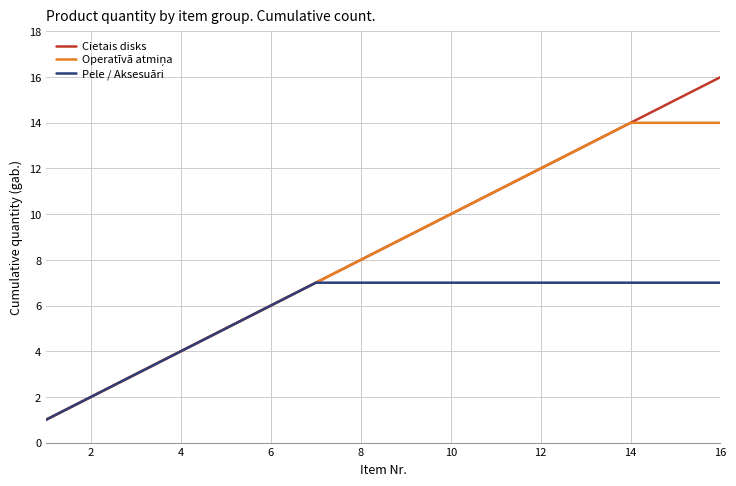

Which series has the largest range (max minus min)?

Cietais disks